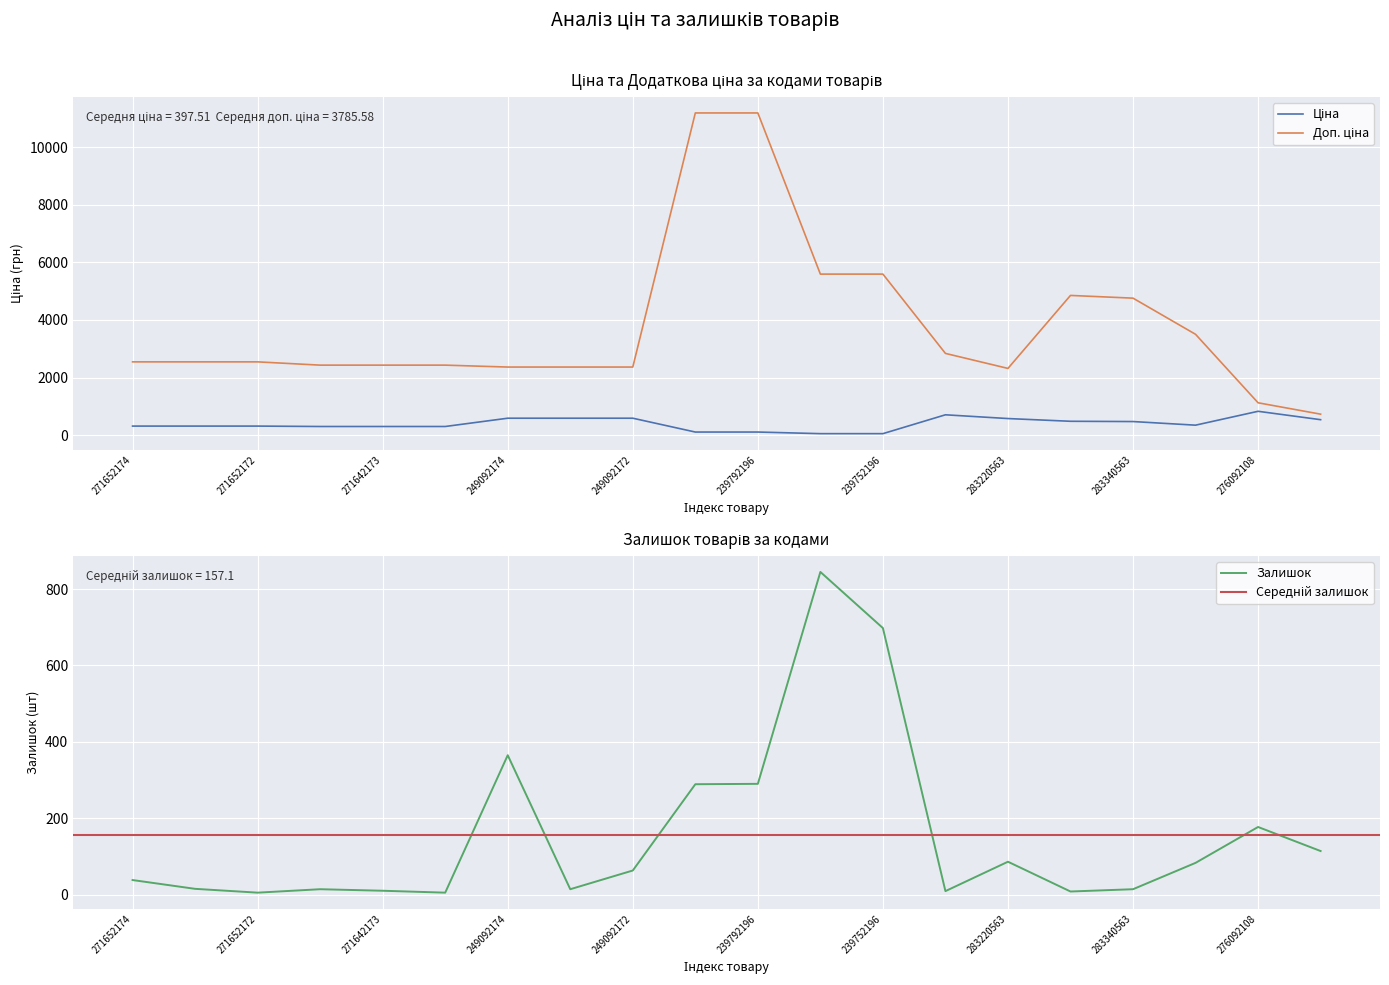

What is the difference between the highest and lowest values at 283340563?

4742.7